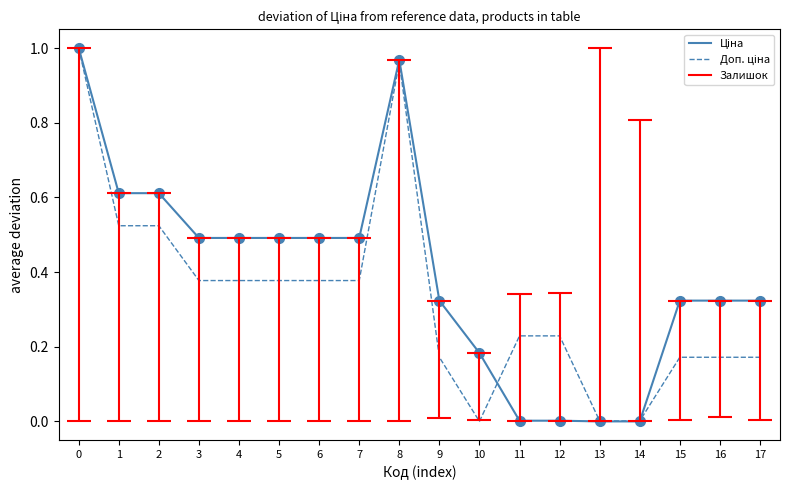

What value does the Доп. ціна series have at 9?

0.2